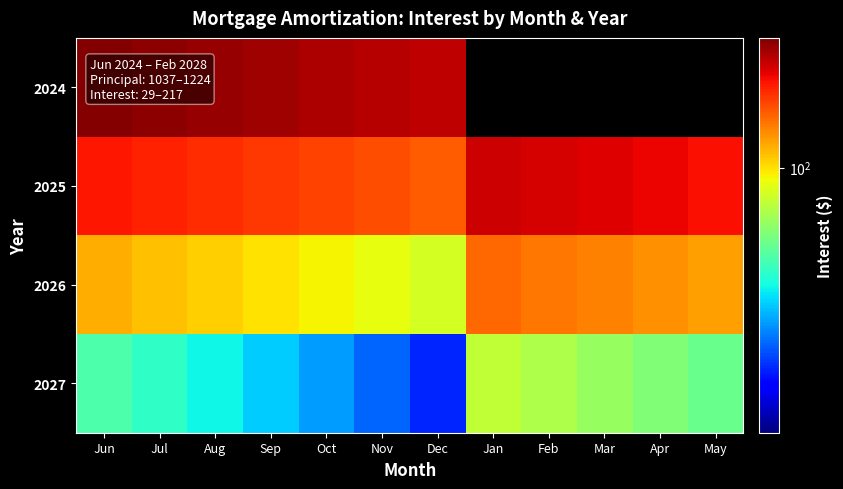

How many values in the 2025 series exceed 166?

6